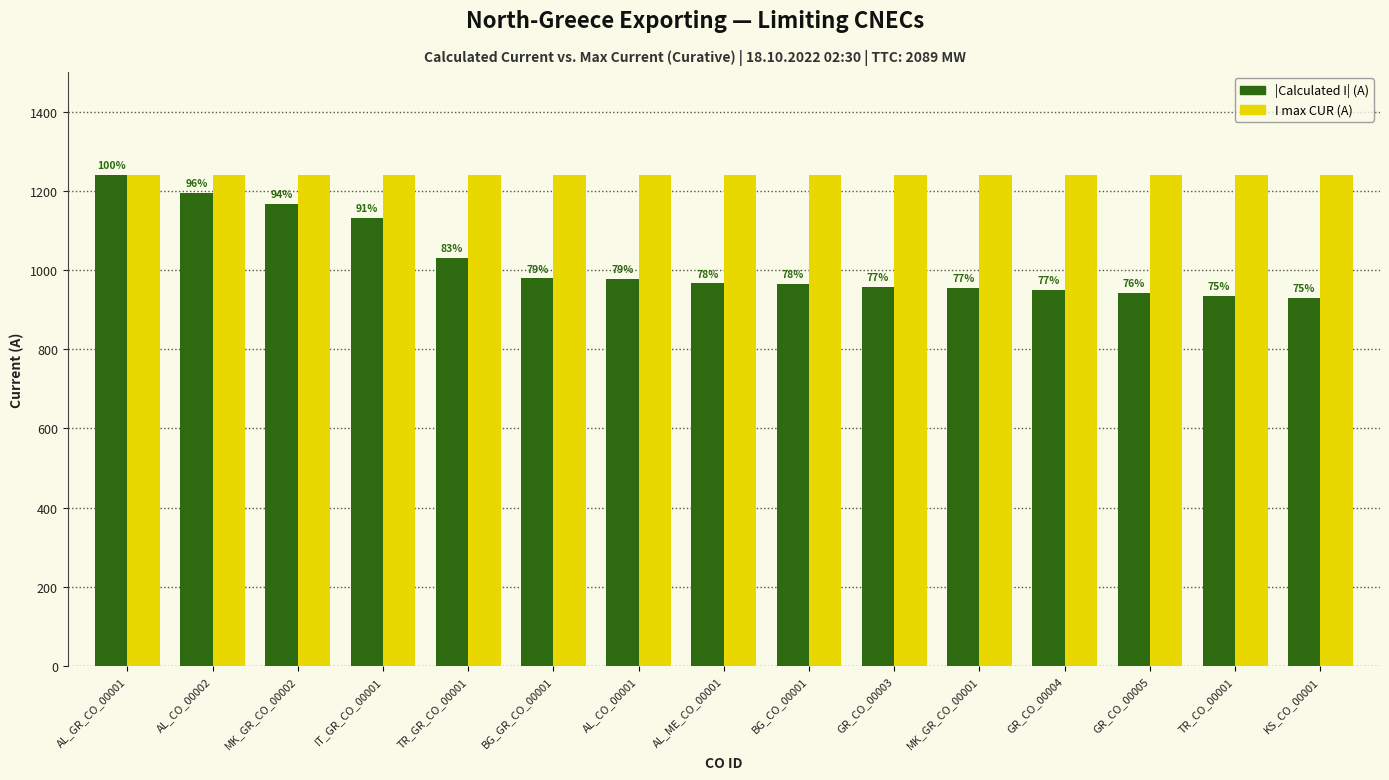

Are the bars grouped side by side (vs. stacked)?

Yes